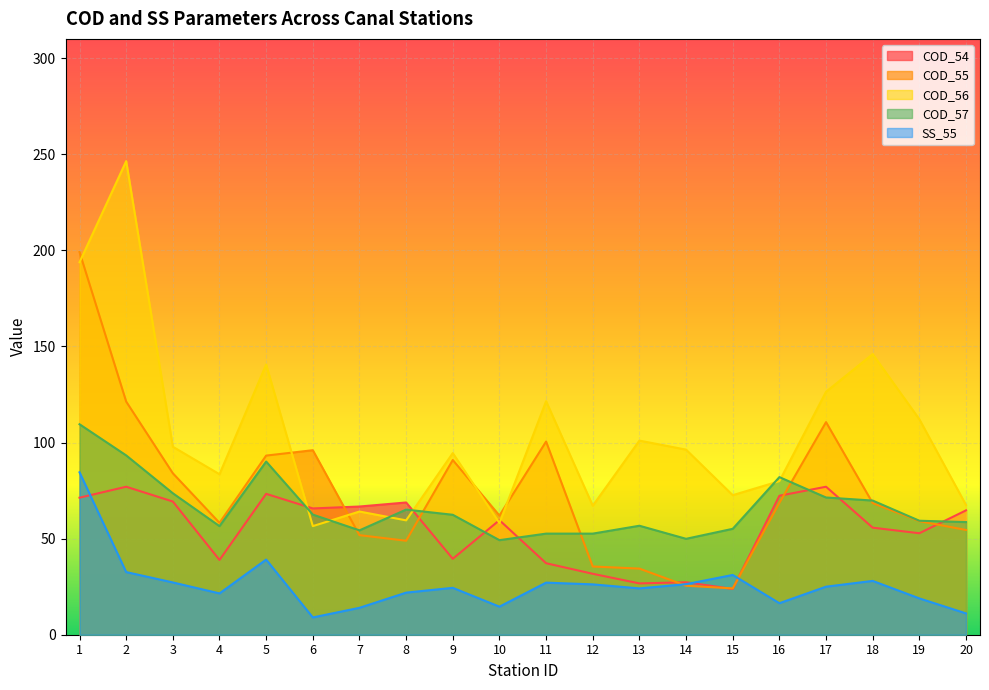

The value of COD_55 at 16 is 112.1. True or false?

False